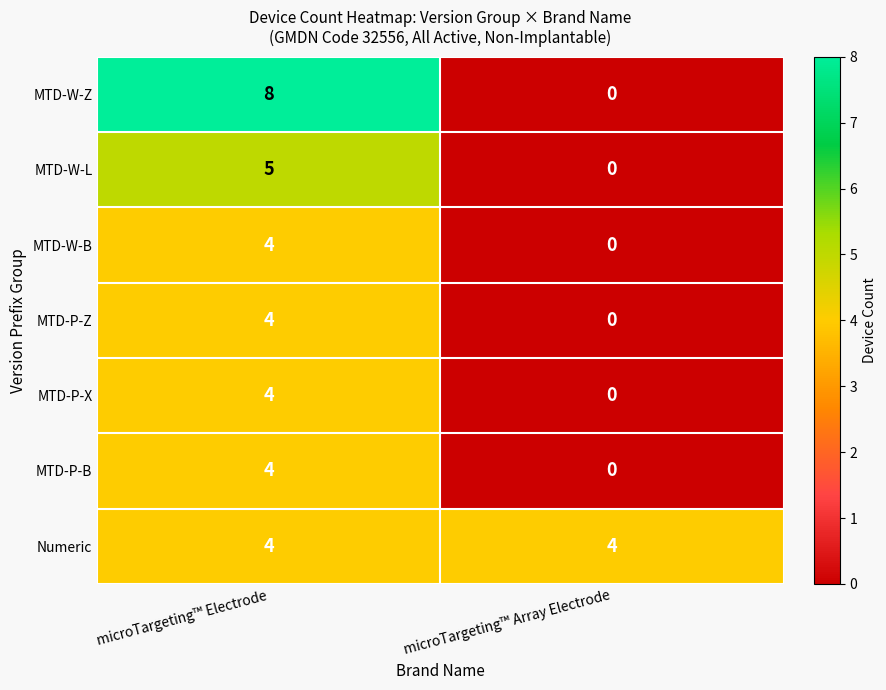

Which series changed the most between microTargeting™ Electrode and microTargeting™ Array Electrode?

MTD-W-Z